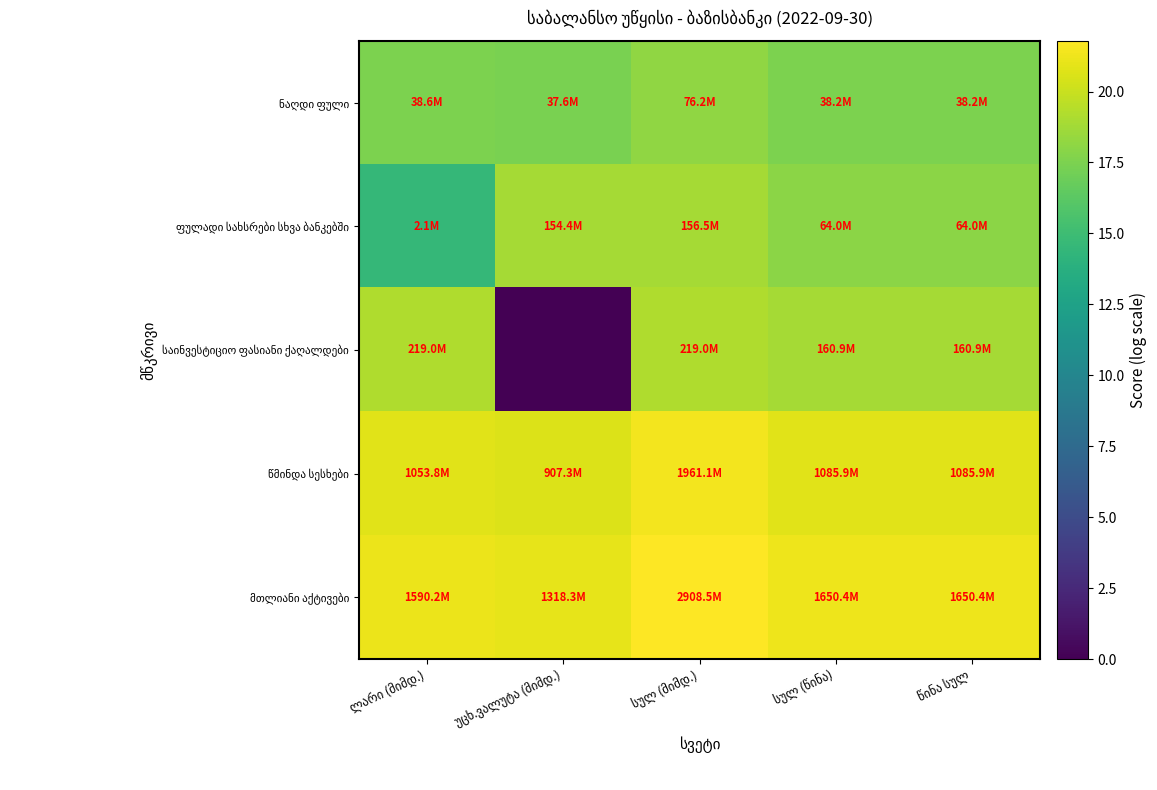

The value of ნაღდი ფული at სულ (წინა) is 4.2. True or false?

False